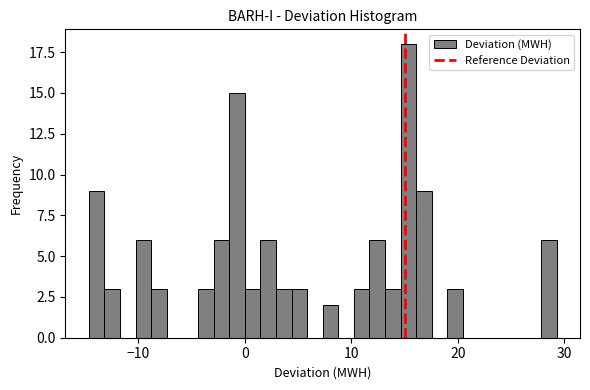

Around what value on the x-axis is the tallest bar? Give the approximate position of its centre, as read against the axis.

15